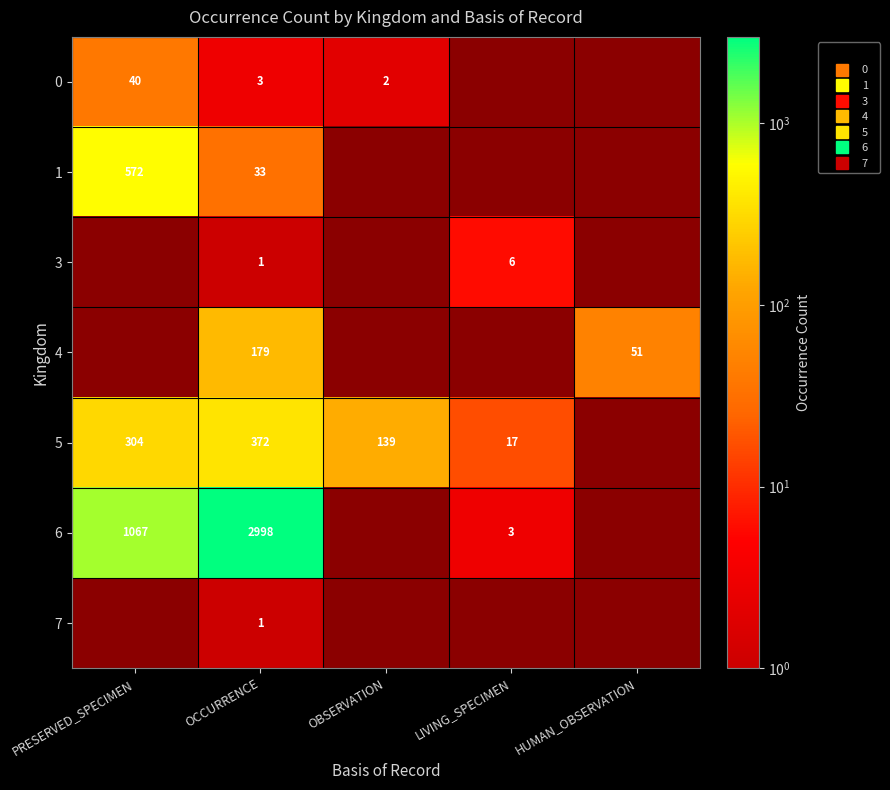

At how many categories does at least one series exceed 1201?

1